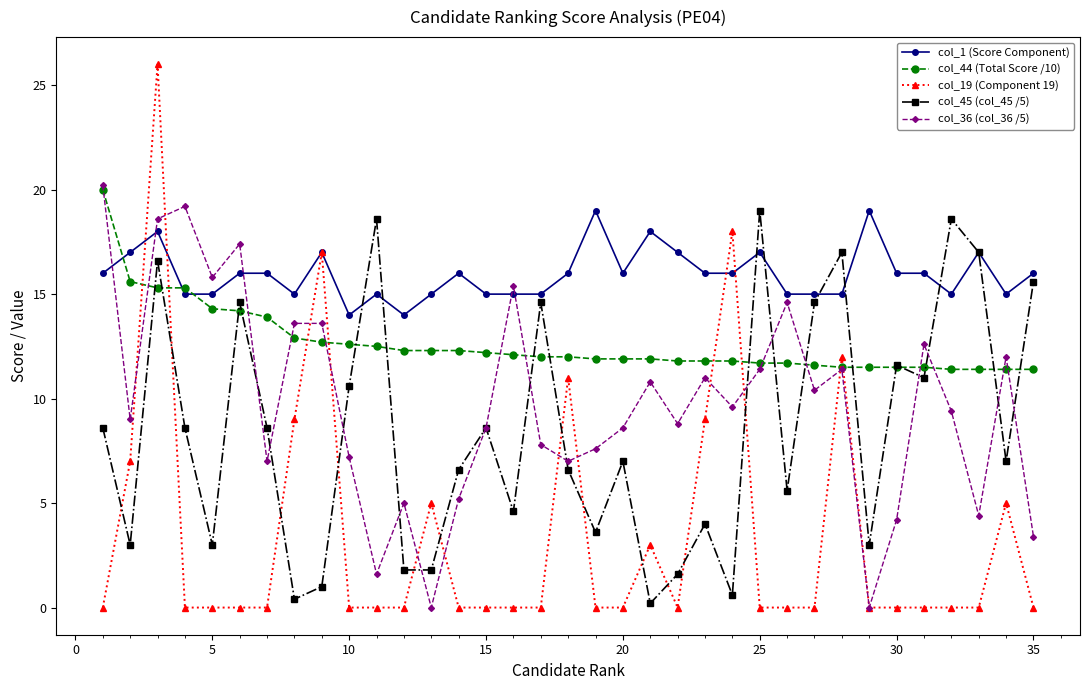

What is the value of the col_45 (col_45 /5) point at the 6th from the left?

14.6